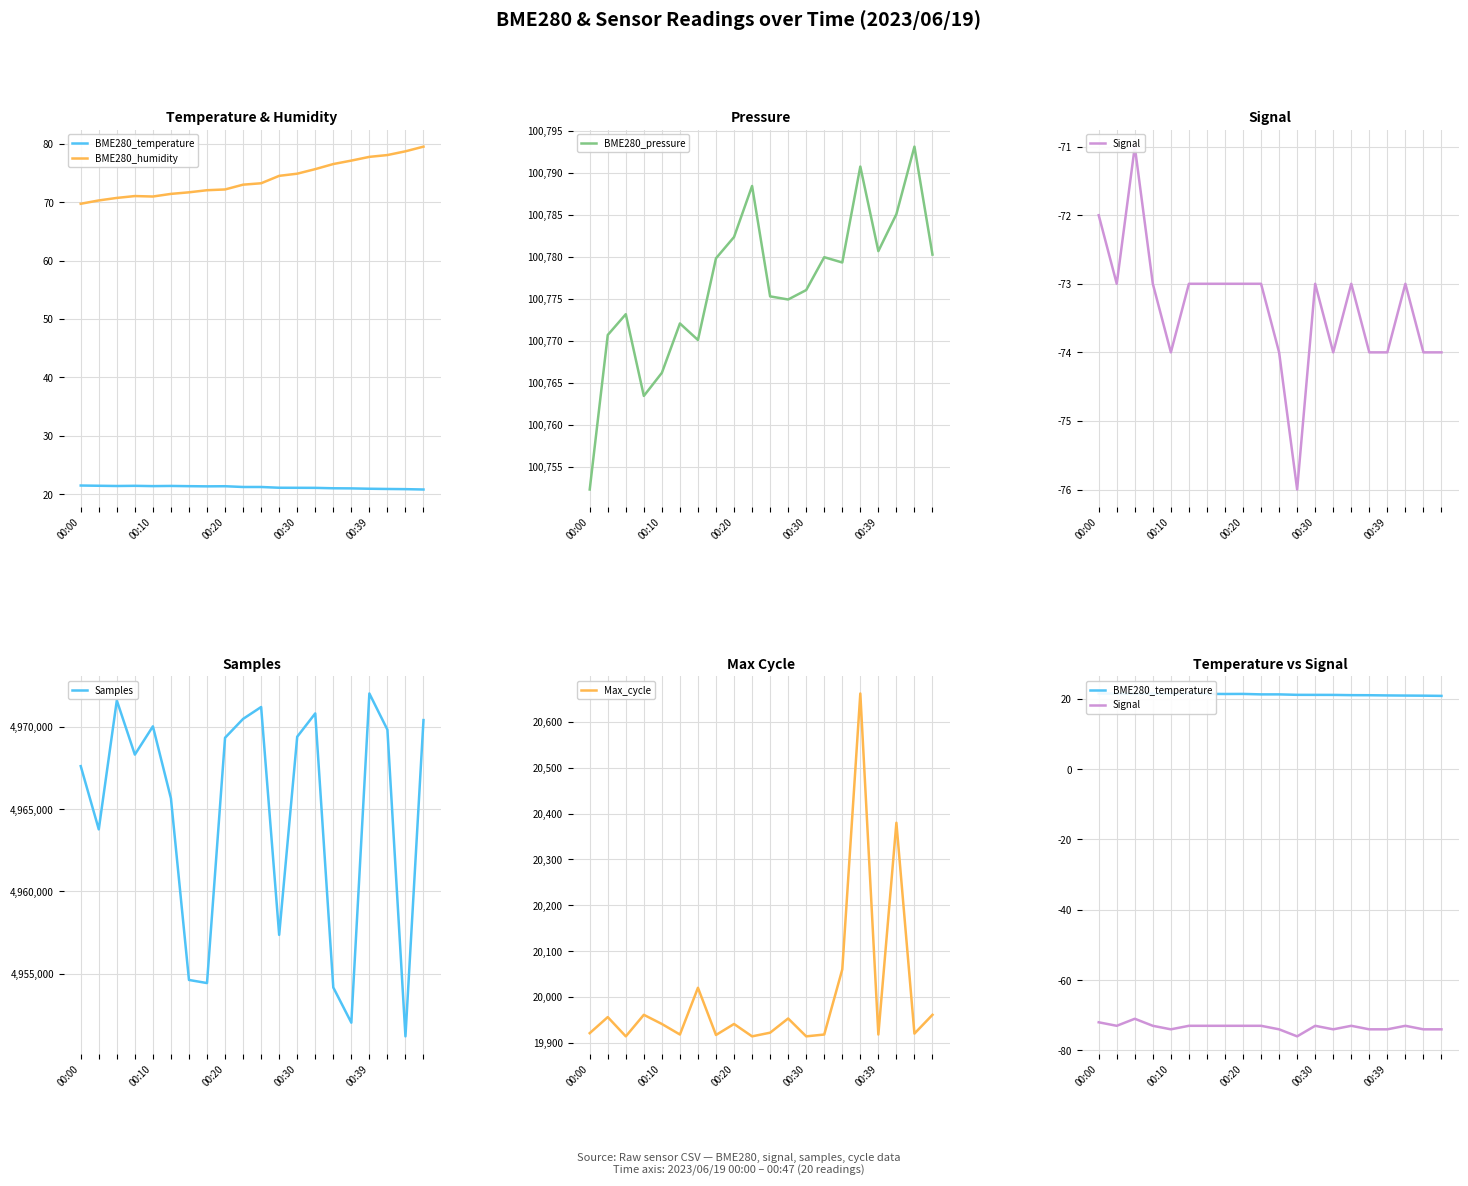

What is the lowest value of the BME280_pressure series?

100752.3